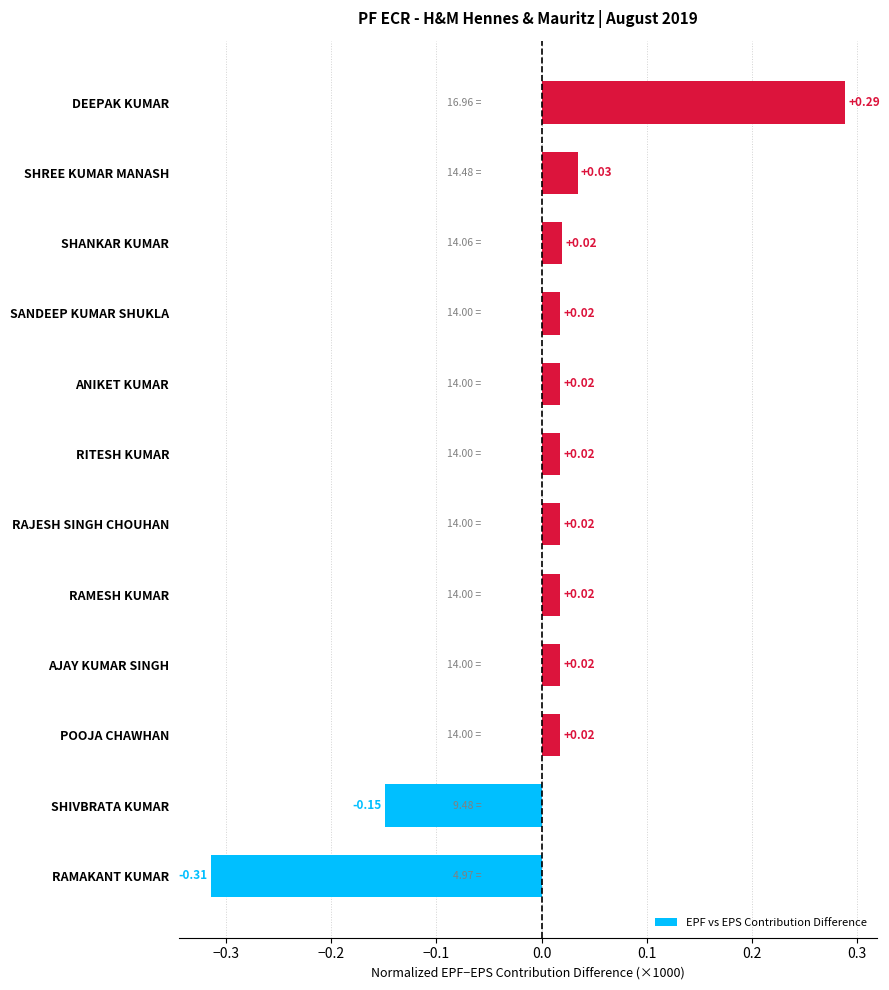

At which category does the chart reach its minimum across all series?

RAMAKANT KUMAR